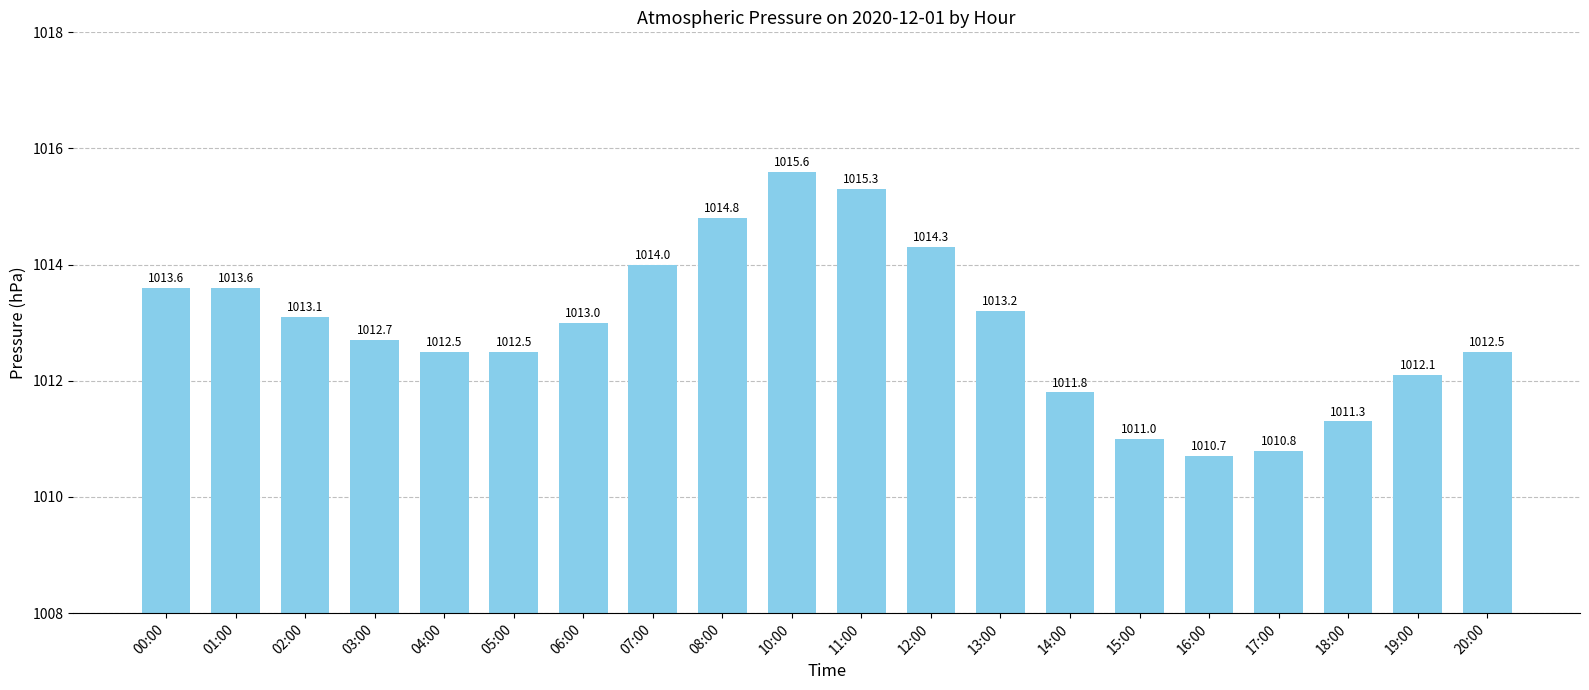

What is the minimum value shown in the chart?

1010.7